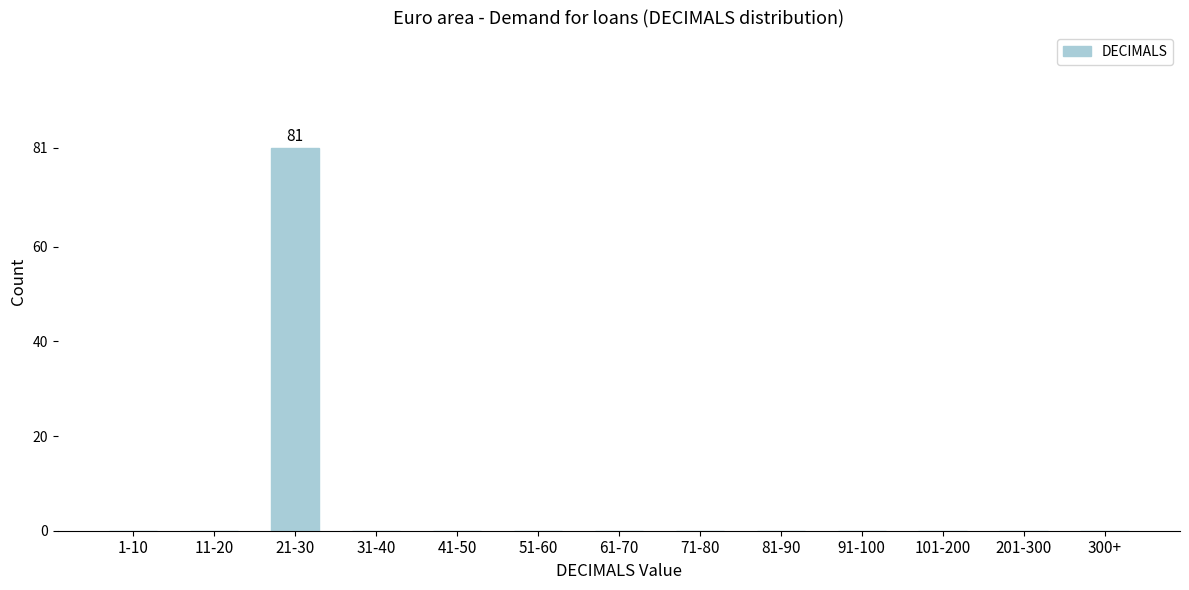

Reading left to right, what are all the values shown in this chart?

1-10=0	11-20=0	21-30=81	31-40=0	41-50=0	51-60=0	61-70=0	71-80=0	81-90=0	91-100=0	101-200=0	201-300=0	300+=0